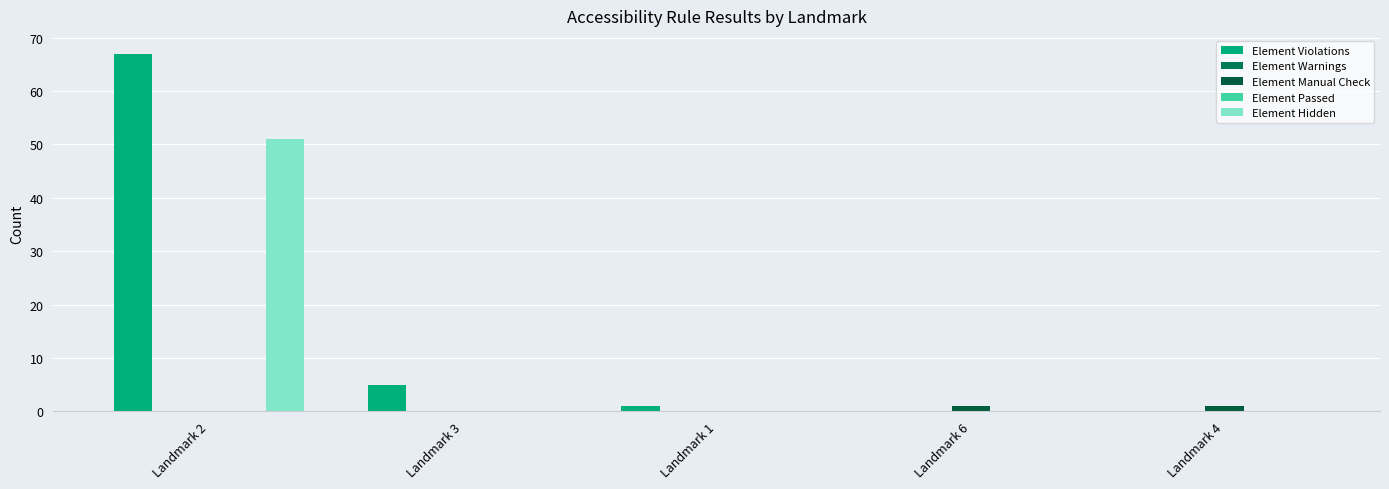

What is the label of the 2nd bar from the left?

Landmark 3